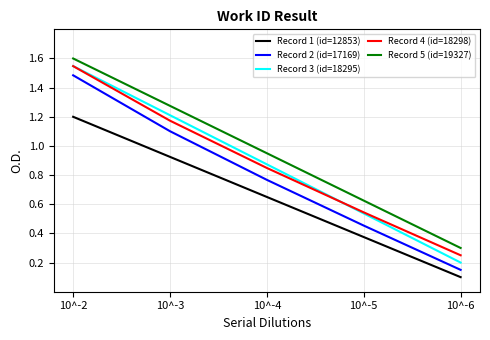

True or false: Record 2 (id=17169) and Record 1 (id=12853) intersect in this chart.

False